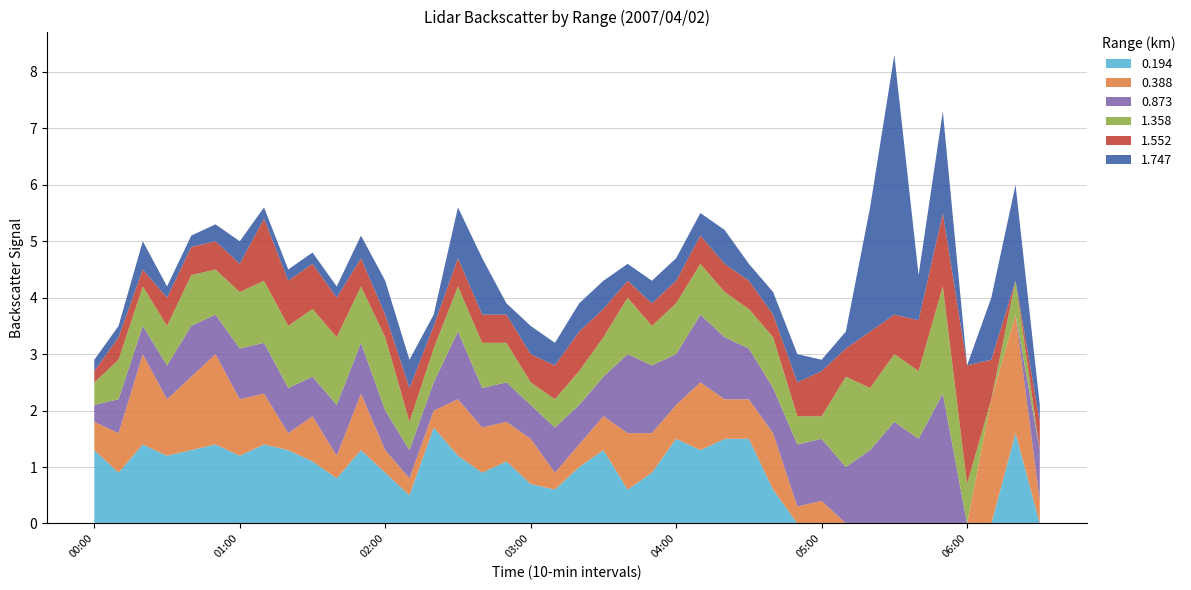

Reading right to left, list all the values displayed in this chart.

0.194: 0.0	1.6	0.0	0.0	0.0	0.0	0.0	0.0	0.0	0.0	0.0	0.6	1.5	1.5	1.3	1.5	0.9	0.6	1.3	1.0	0.6	0.7	1.1	0.9	1.2	1.7	0.5	0.9	1.3	0.8	1.1	1.3	1.4	1.2	1.4	1.3	1.2	1.4	0.9	1.3
0.388: 0.4	2.1	2.2	0.0	0.0	0.0	0.0	0.0	0.0	0.4	0.3	1.0	0.7	0.7	1.2	0.6	0.7	1.0	0.6	0.4	0.3	0.8	0.7	0.8	1.0	0.3	0.3	0.4	1.0	0.4	0.8	0.3	0.9	1.0	1.6	1.3	1.0	1.6	0.7	0.5
0.873: 0.9	0.0	0.0	0.0	2.3	1.5	1.8	1.3	1.0	1.1	1.1	0.8	0.9	1.1	1.2	0.9	1.2	1.4	0.7	0.7	0.8	0.6	0.7	0.7	1.2	0.5	0.5	0.7	0.9	0.9	0.7	0.8	0.9	0.9	0.7	0.9	0.6	0.5	0.6	0.3
1.358: 0.0	0.6	0.0	0.7	1.9	1.2	1.2	1.1	1.6	0.4	0.5	0.9	0.7	0.8	0.9	0.9	0.7	1.0	0.7	0.6	0.5	0.4	0.7	0.8	0.8	0.6	0.5	1.3	1.0	1.2	1.2	1.1	1.1	1.0	0.8	0.9	0.7	0.7	0.7	0.4
1.552: 0.5	0.0	0.7	2.1	1.3	0.9	0.7	1.0	0.5	0.8	0.6	0.4	0.5	0.5	0.5	0.4	0.4	0.3	0.5	0.7	0.6	0.5	0.5	0.5	0.5	0.4	0.6	0.4	0.5	0.7	0.8	0.8	1.1	0.5	0.5	0.5	0.5	0.3	0.4	0.2
1.747: 0.3	1.7	1.1	0.0	1.8	0.8	4.6	2.2	0.3	0.2	0.5	0.4	0.3	0.6	0.4	0.4	0.4	0.3	0.5	0.5	0.4	0.5	0.2	1.0	0.9	0.2	0.5	0.6	0.4	0.2	0.2	0.2	0.2	0.4	0.3	0.2	0.2	0.5	0.2	0.2